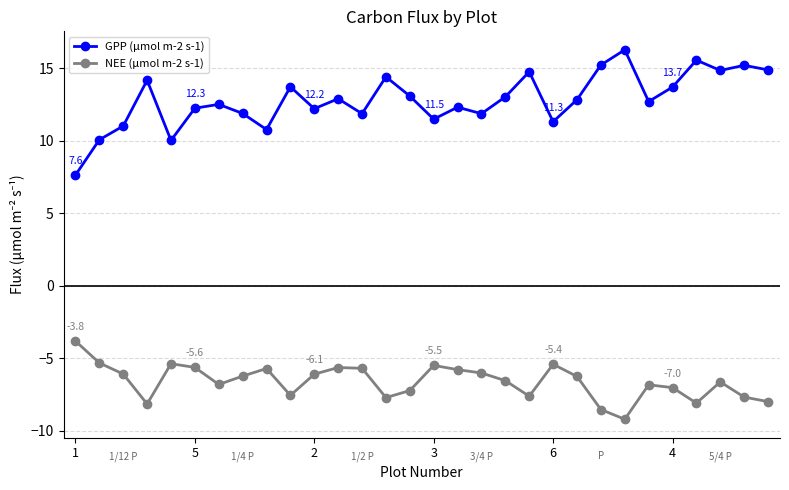

True or false: NEE (μmol m-2 s-1) and GPP (μmol m-2 s-1) cross at least once.

False